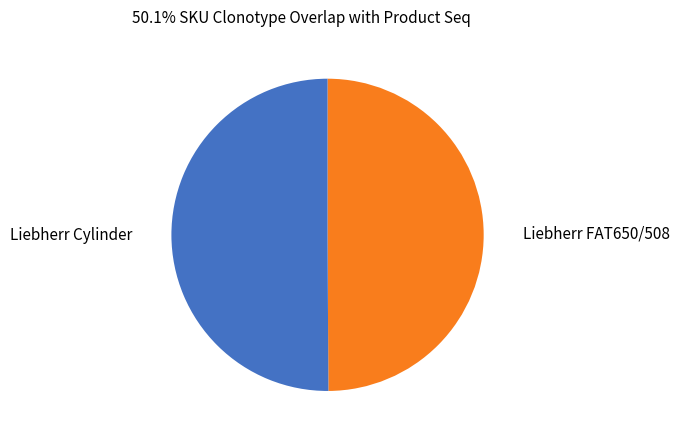

Which slice is the smallest?

Liebherr FAT650/508